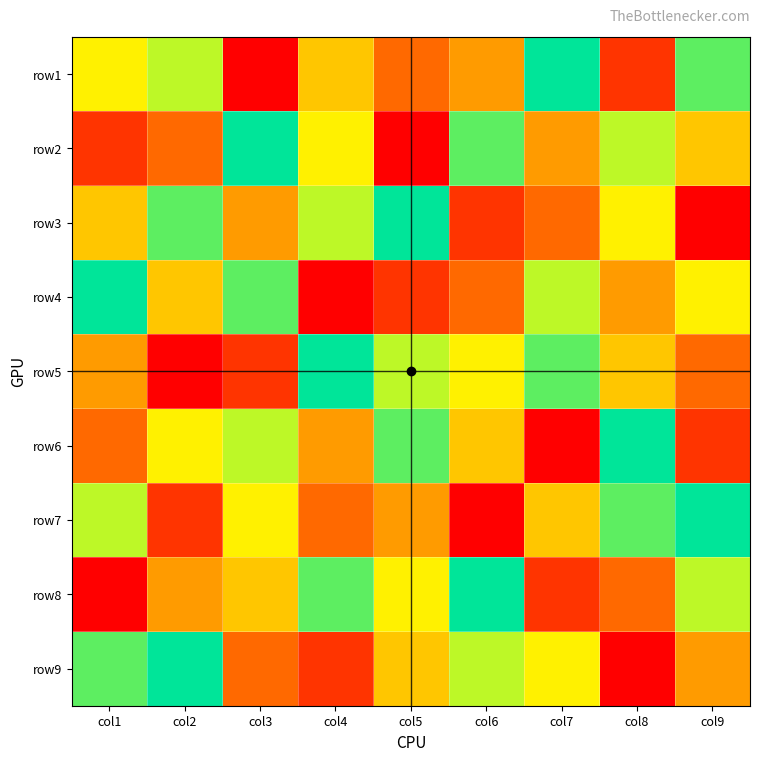

How many distinct data groups are displayed?

9